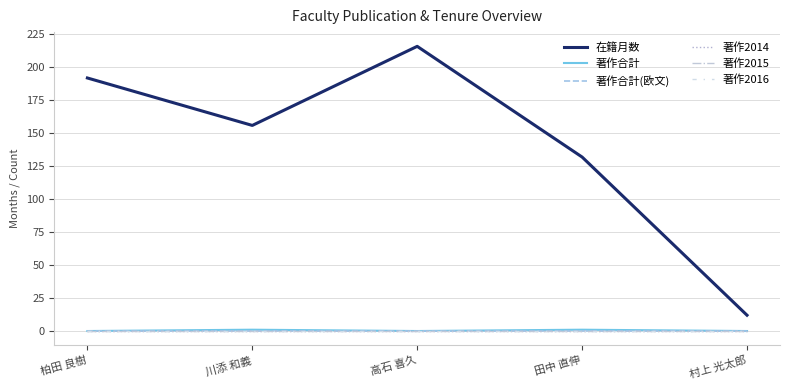

Is this an area chart (filled region under the line)?

No